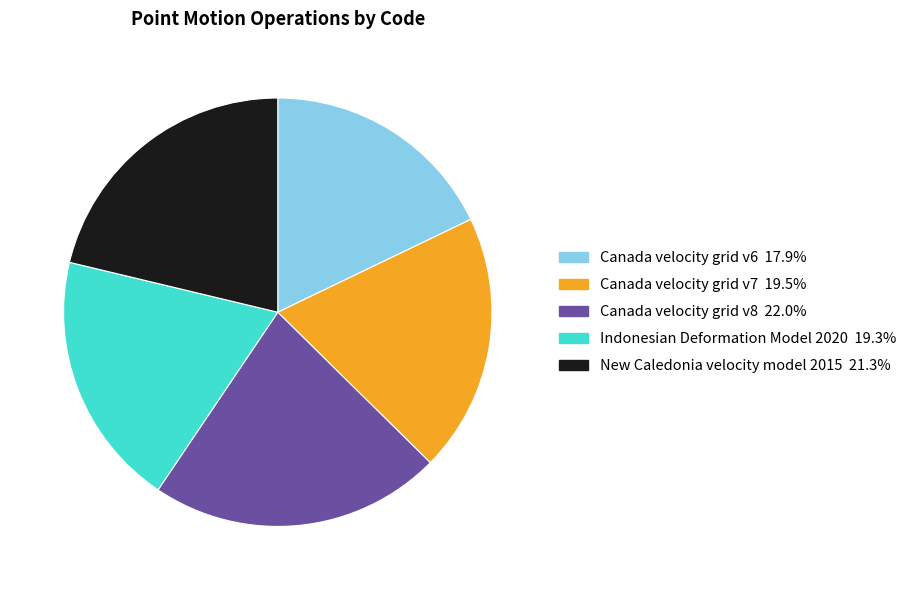

Do Indonesian Deformation Model 2020 and Canada velocity grid v7 together represent more than half of the pie?

No